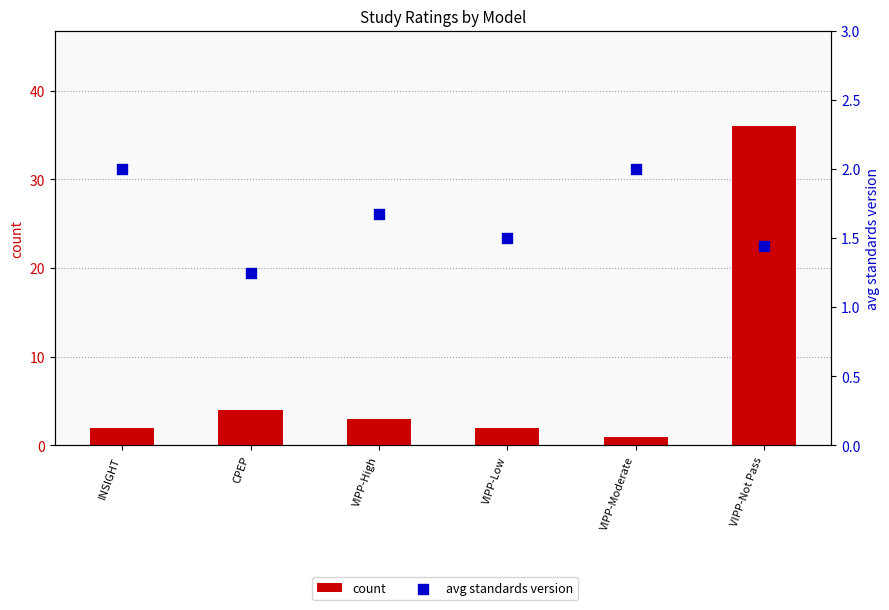

Which series has the largest total across all categories?

count